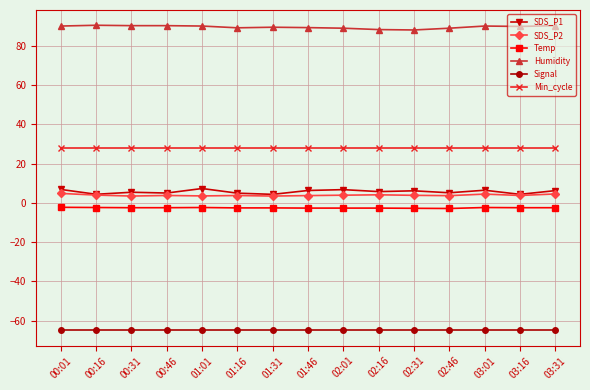

What is the difference between the SDS_P2 values at 00:46 and 03:31?

0.8